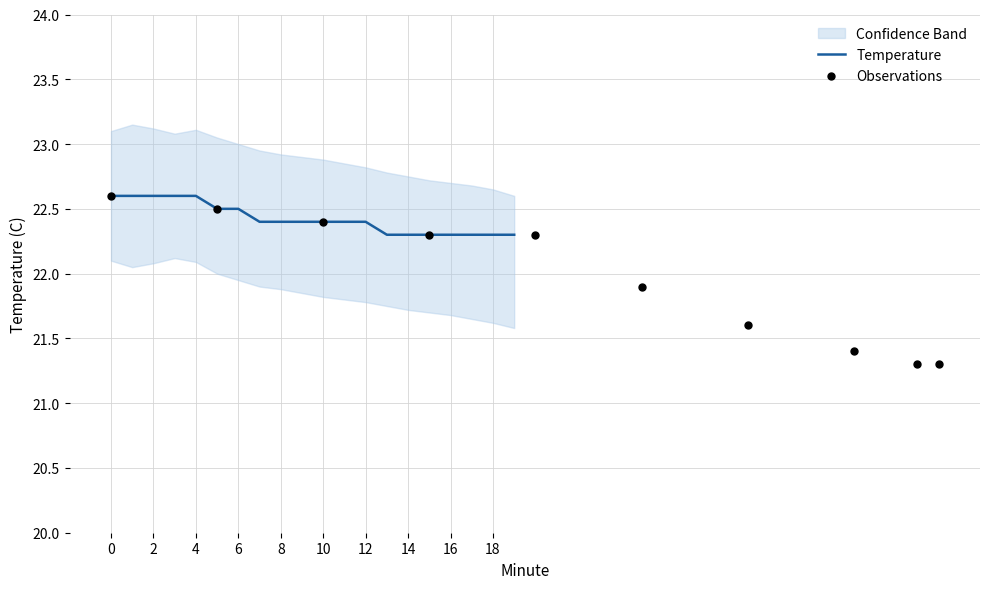

Is the value of lower at 9 greater than the value of upper at 14?

No